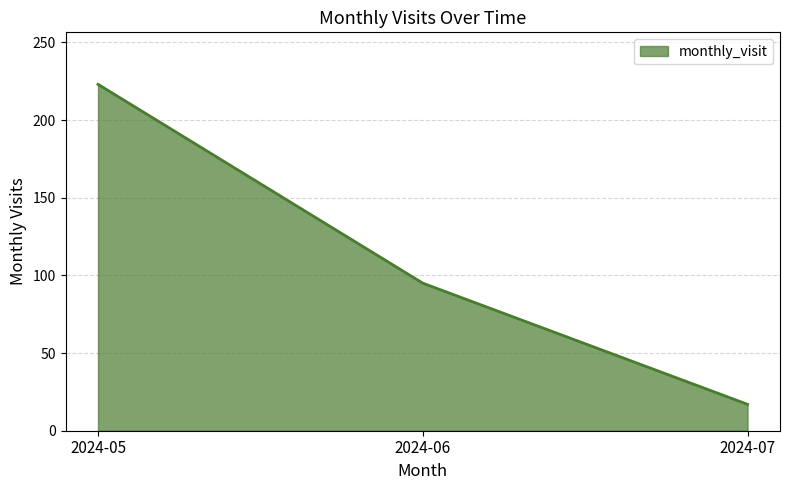

Does the chart display data point markers on the line(s)?

No